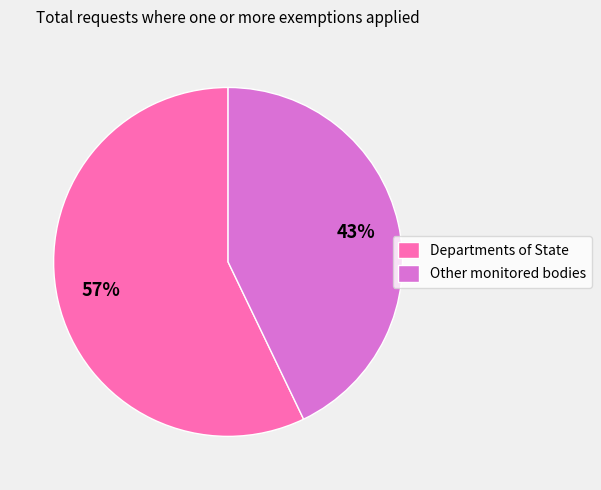

Rank the categories by value from highest to lowest.

Departments of State, Other monitored bodies